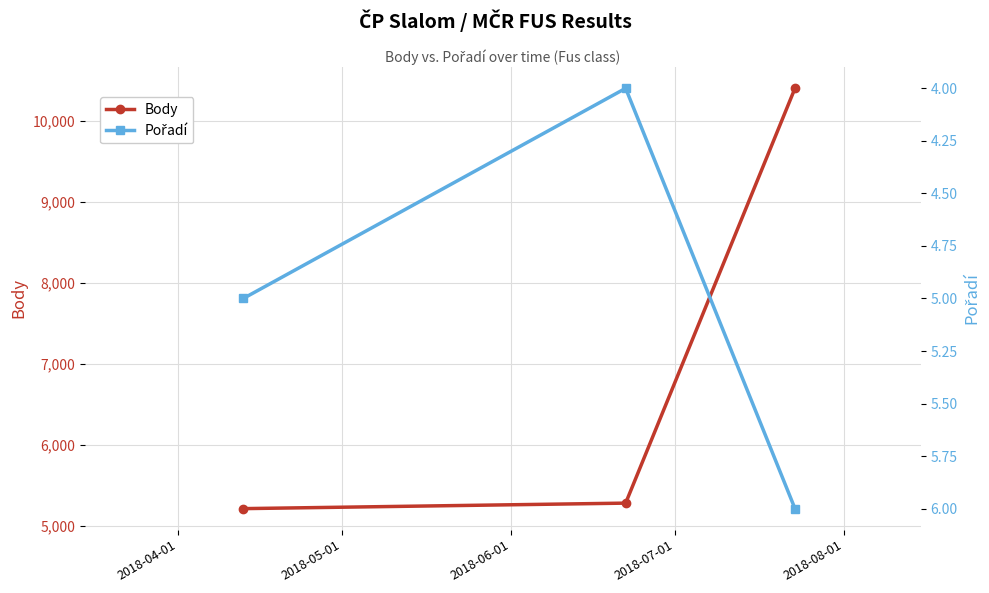

Count the number of data series in this chart.

2